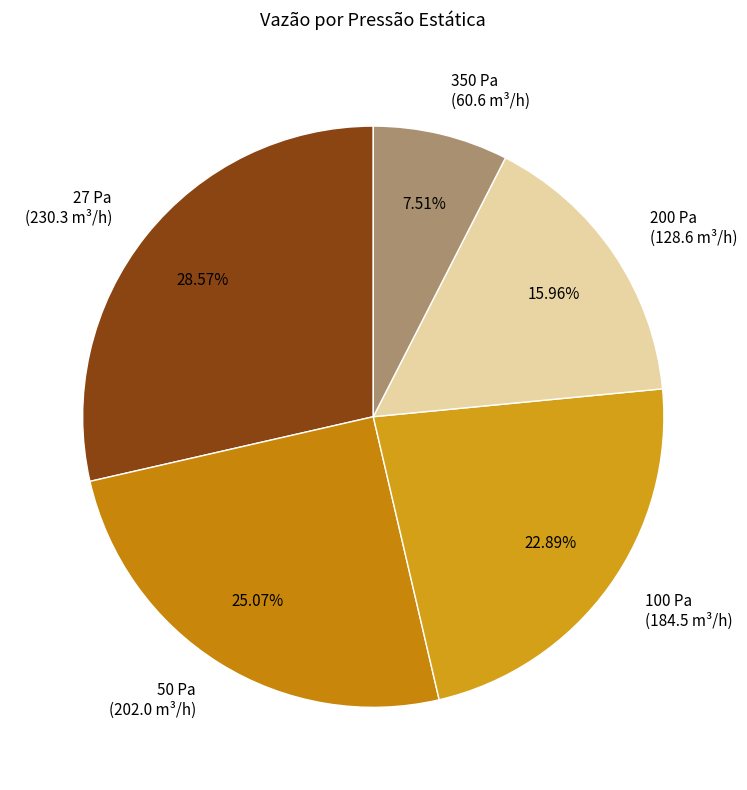

What percentage is NOT represented by 350 Pa?

92.5%